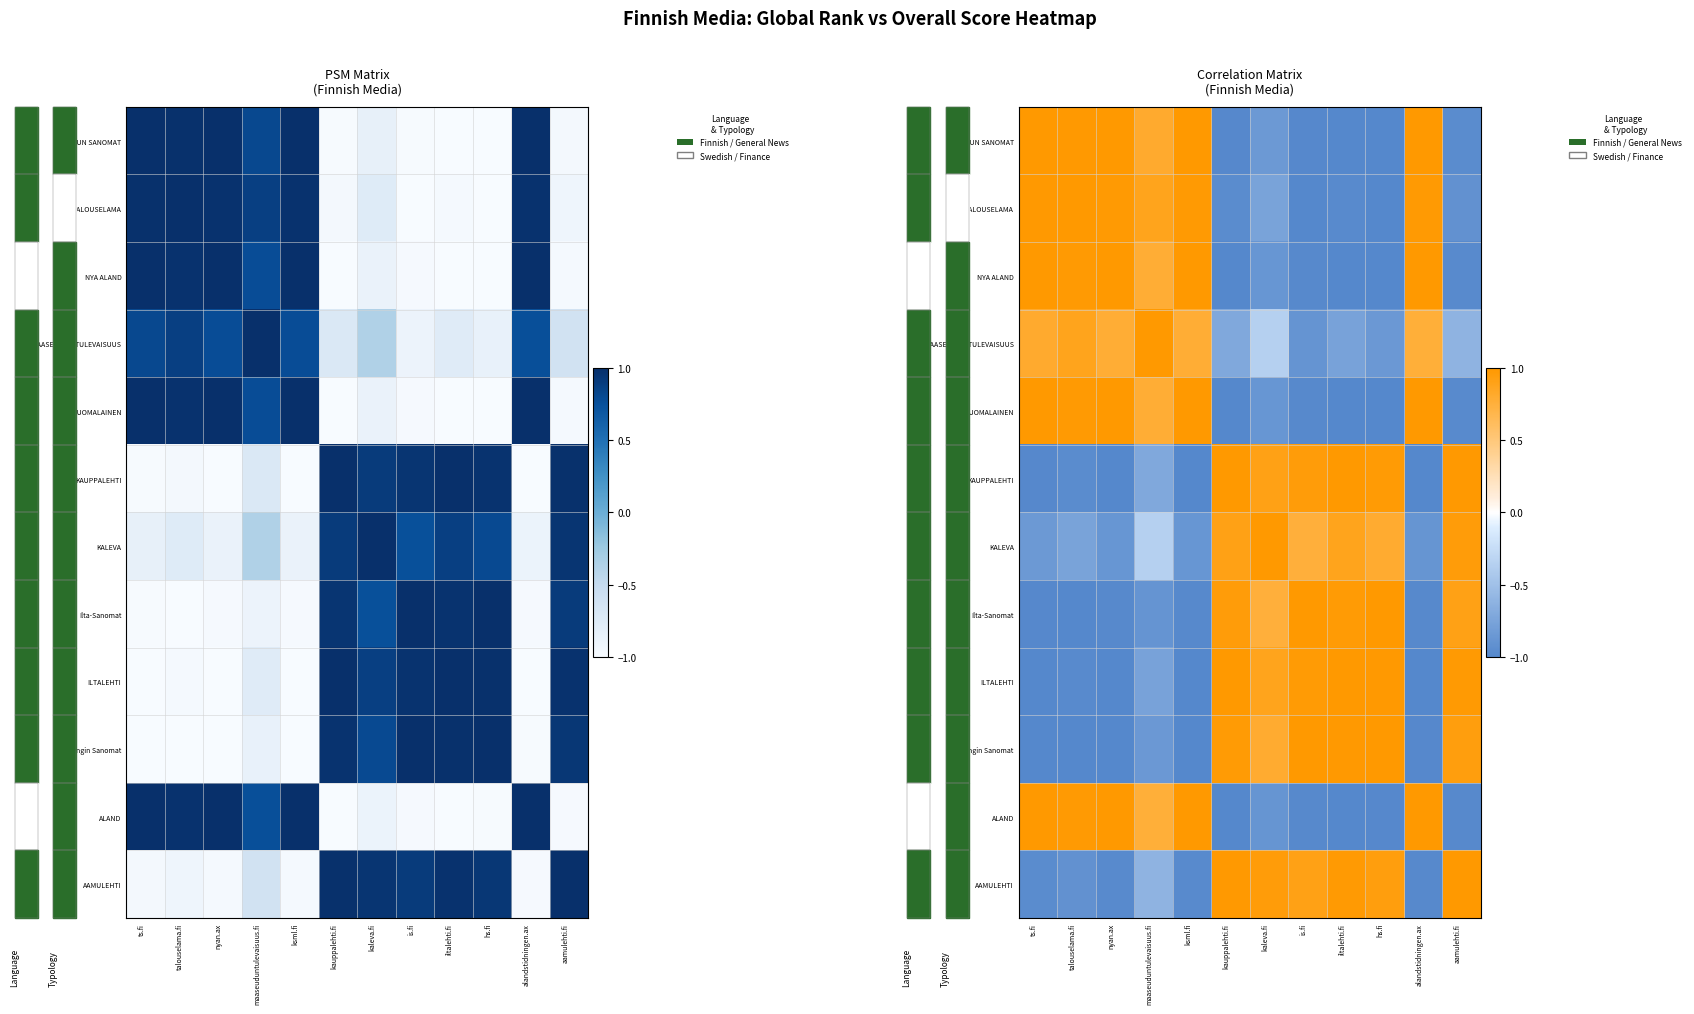

True or false: TURUN SANOMAT has a value of 0.4 at talouselama.fi.

False